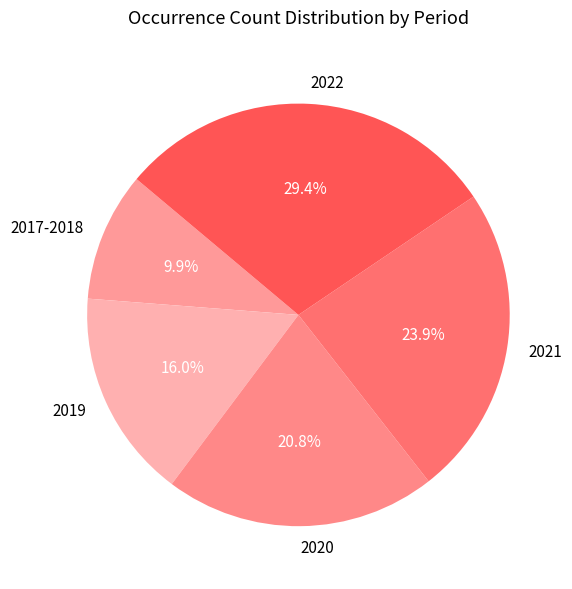

Does 2021 represent more than half of the total?

No